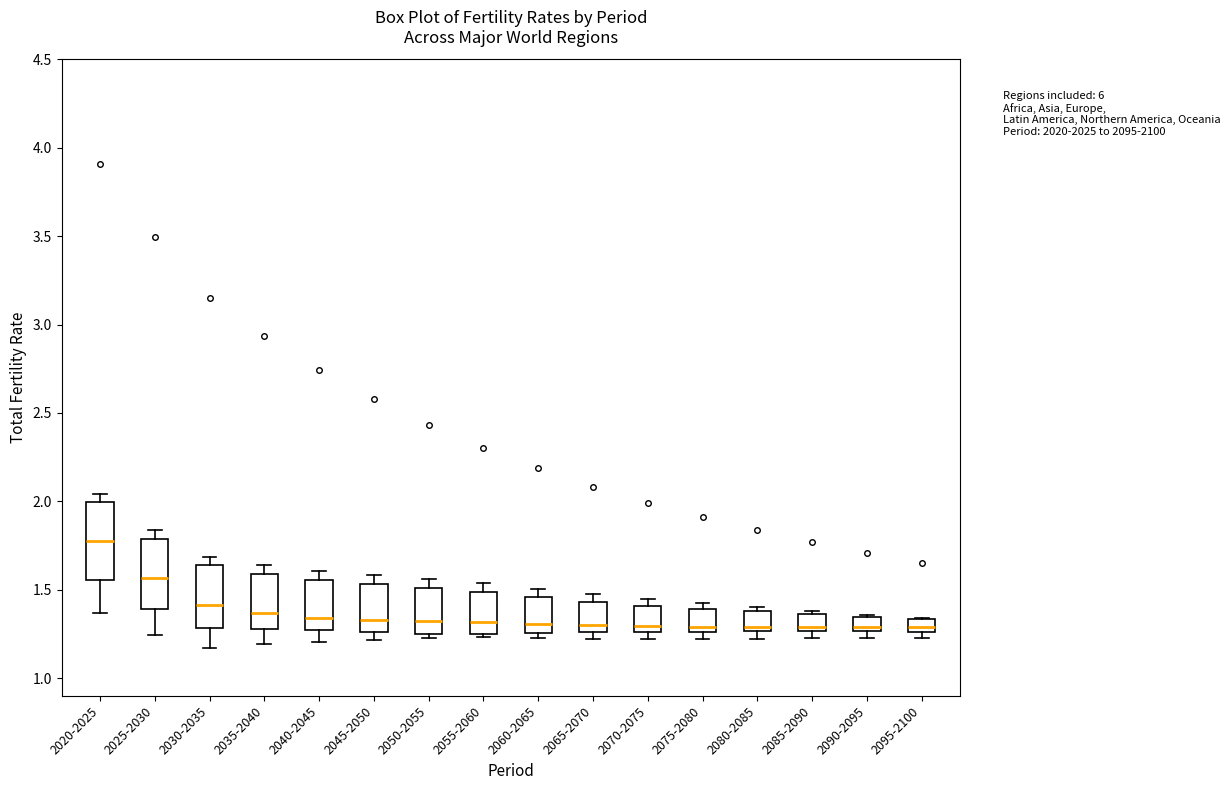

Where is the lower edge of the box for 2030-2035 on the y-axis? The values are not printed on the chart, so give them approximately, as read against the axis.

1.30